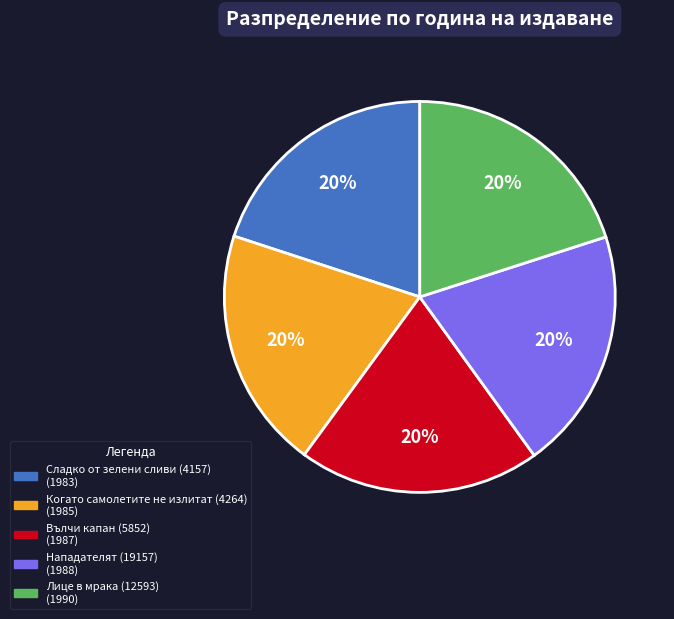

What is the ratio of the value at Когато самолетите не излитат (4264) to the value at Вълчи капан (5852)?

1.0